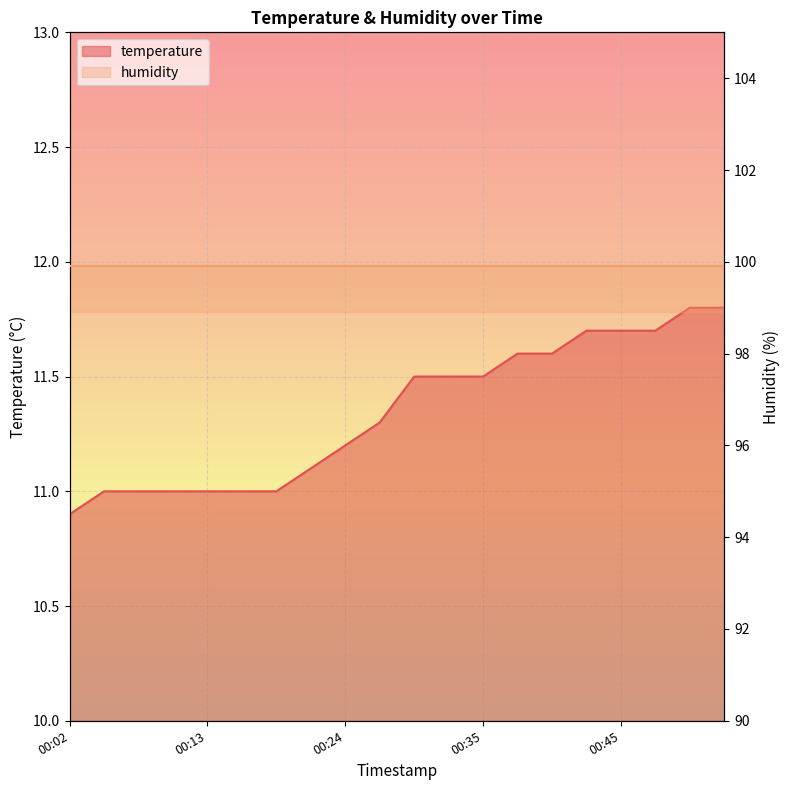

How many data points does each series have?

20